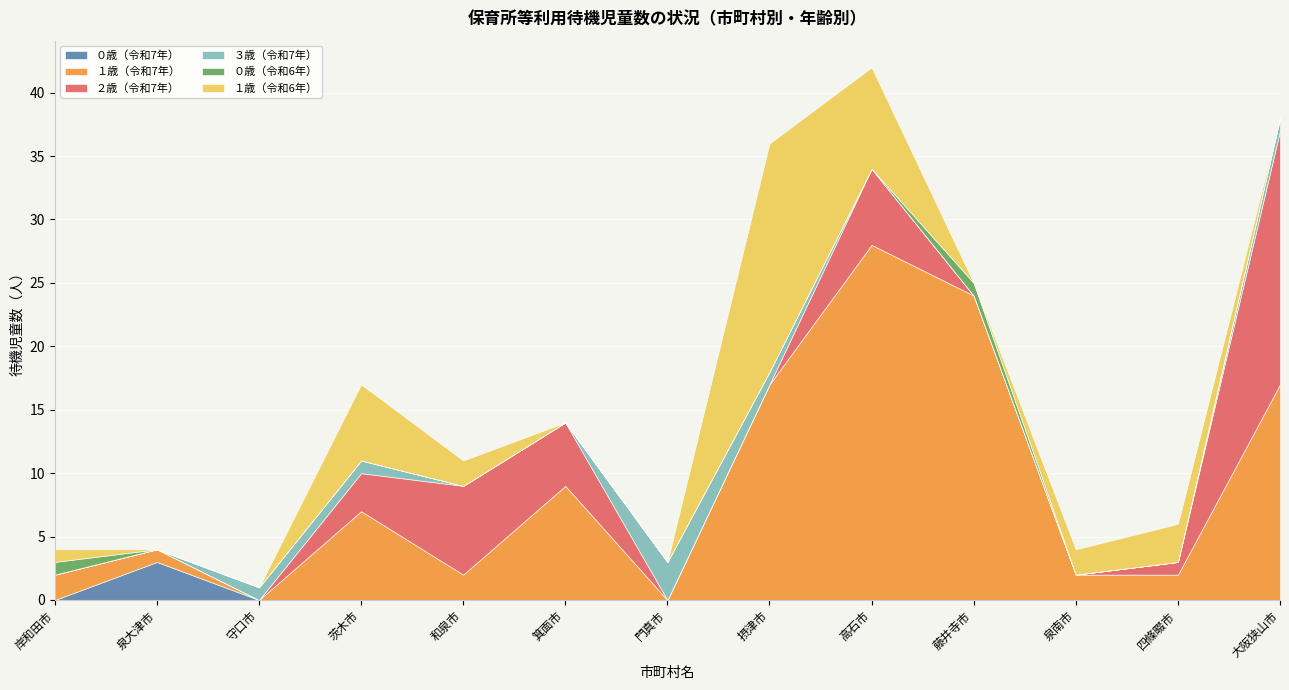

The ３歳（令和7年） series shows 1 at 守口市. True or false?

True